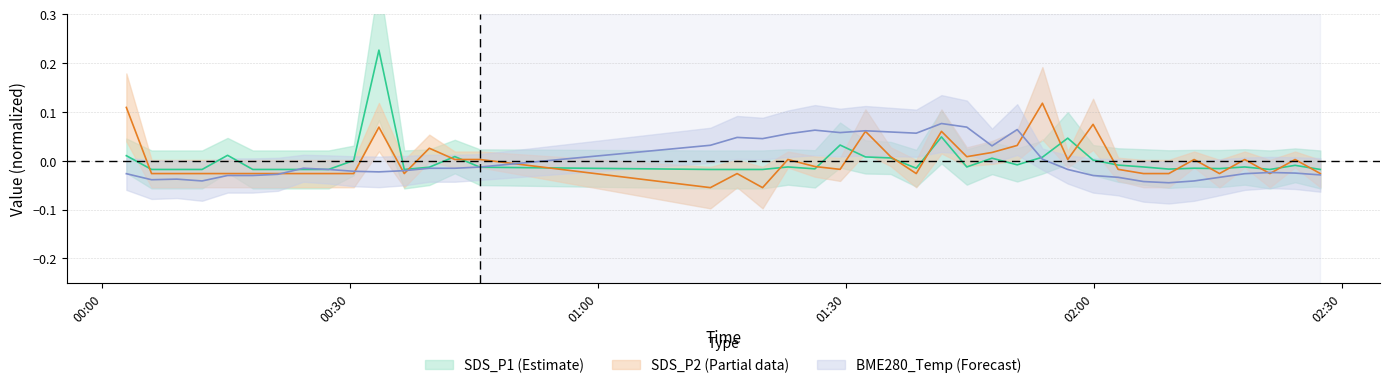

After their last crossing, which series has the higher values: SDS_P2 or SDS_P1?

SDS_P1